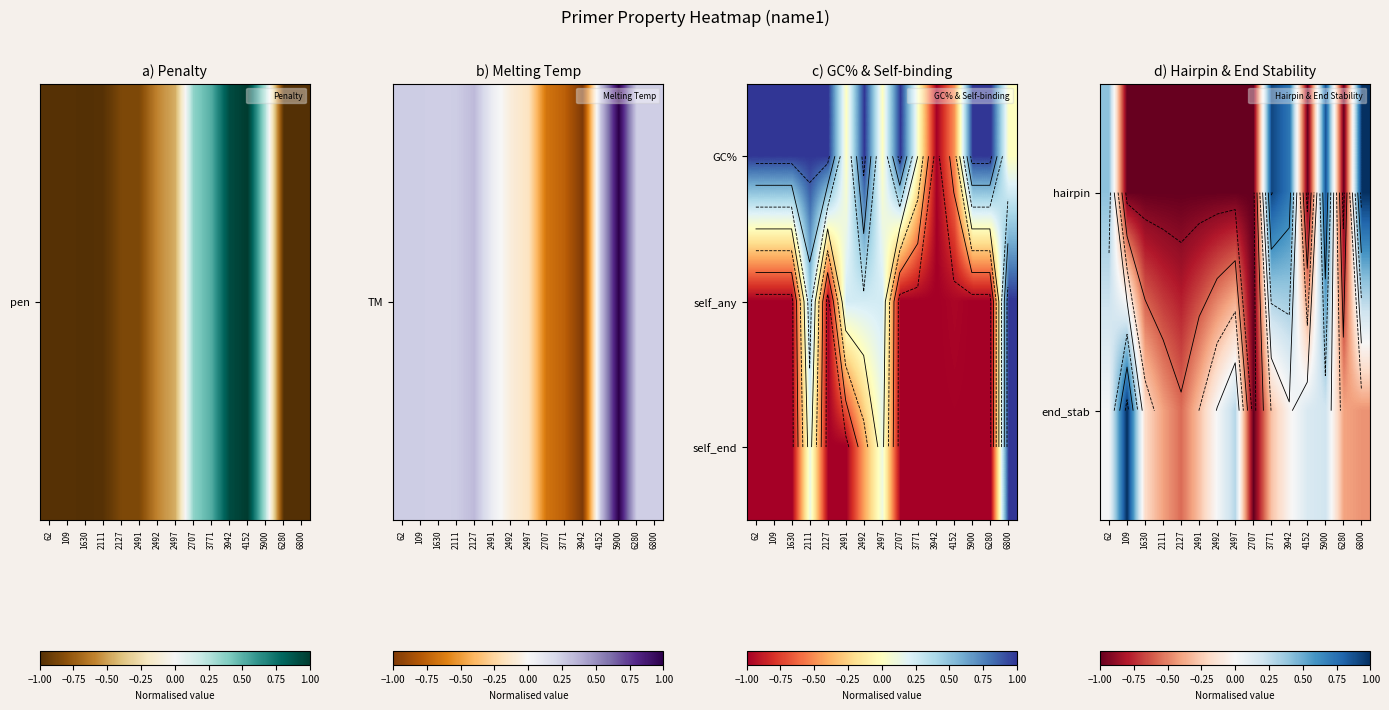

What is the minimum value shown in the chart?

-1.0